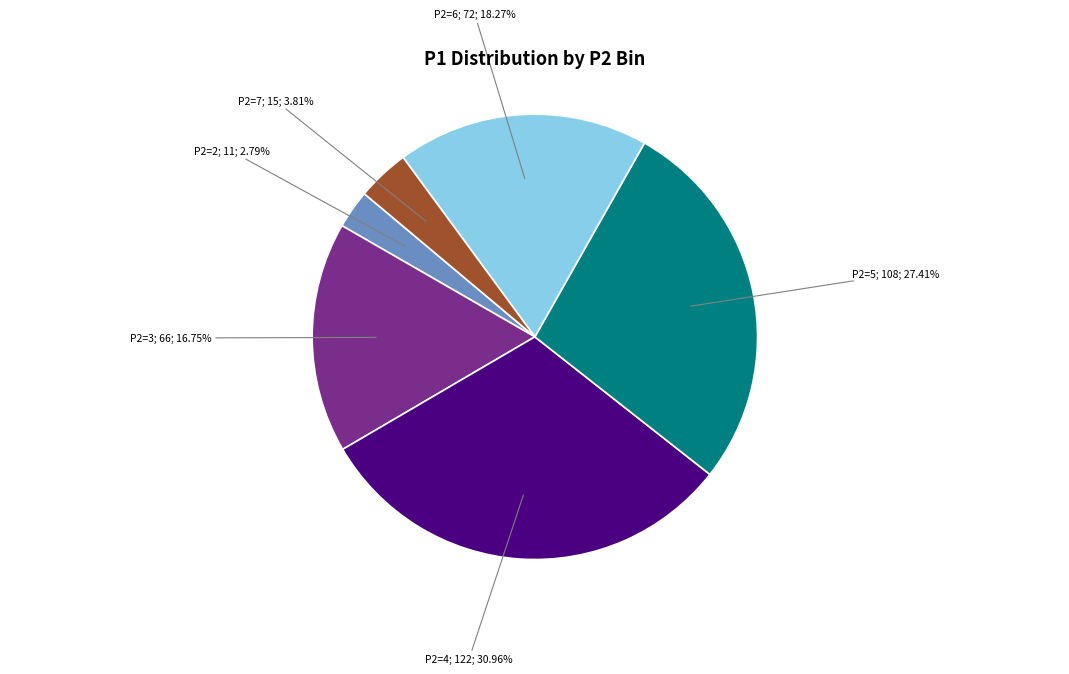

To the nearest percent, what is the difference between the largest and smallest slice percentages?

28%